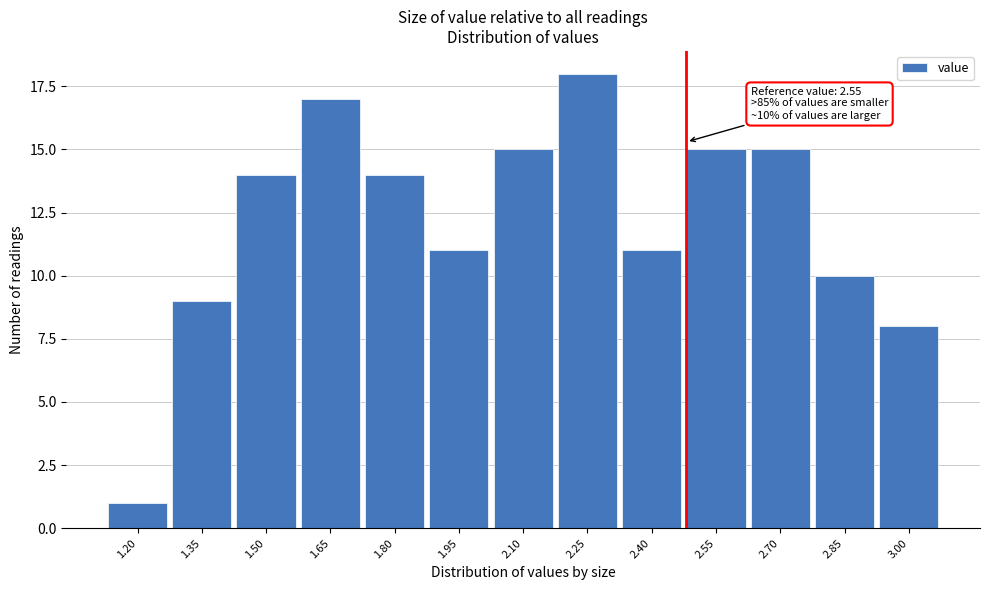

Reading left to right, transcribe all the data shown in this chart.

1.20=1	1.35=9	1.50=14	1.65=17	1.80=14	1.95=11	2.10=15	2.25=18	2.40=11	2.55=15	2.70=15	2.85=10	3.00=8